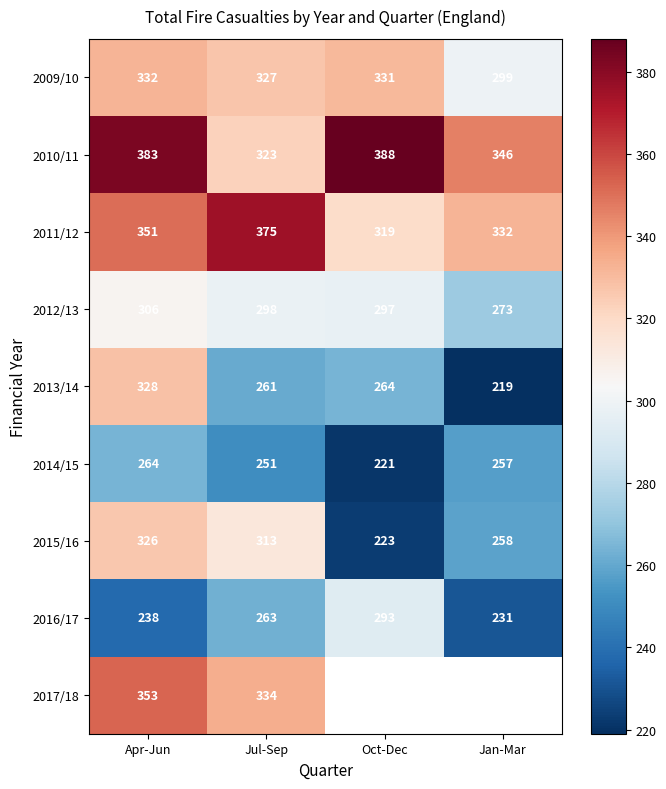

What is the smallest value displayed?

219.0